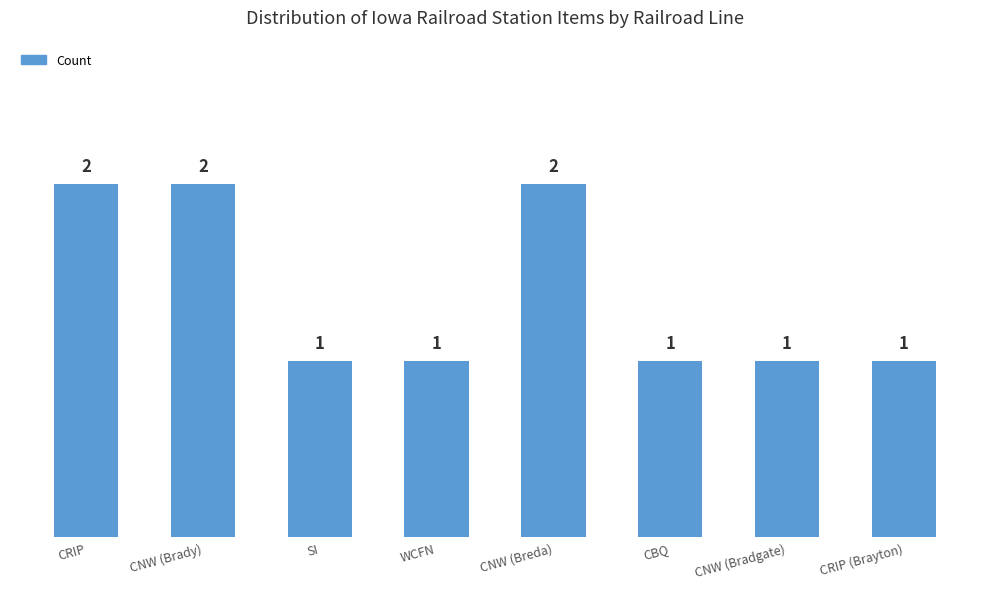

Is it true that the value at CNW (Breda) is 1?

False